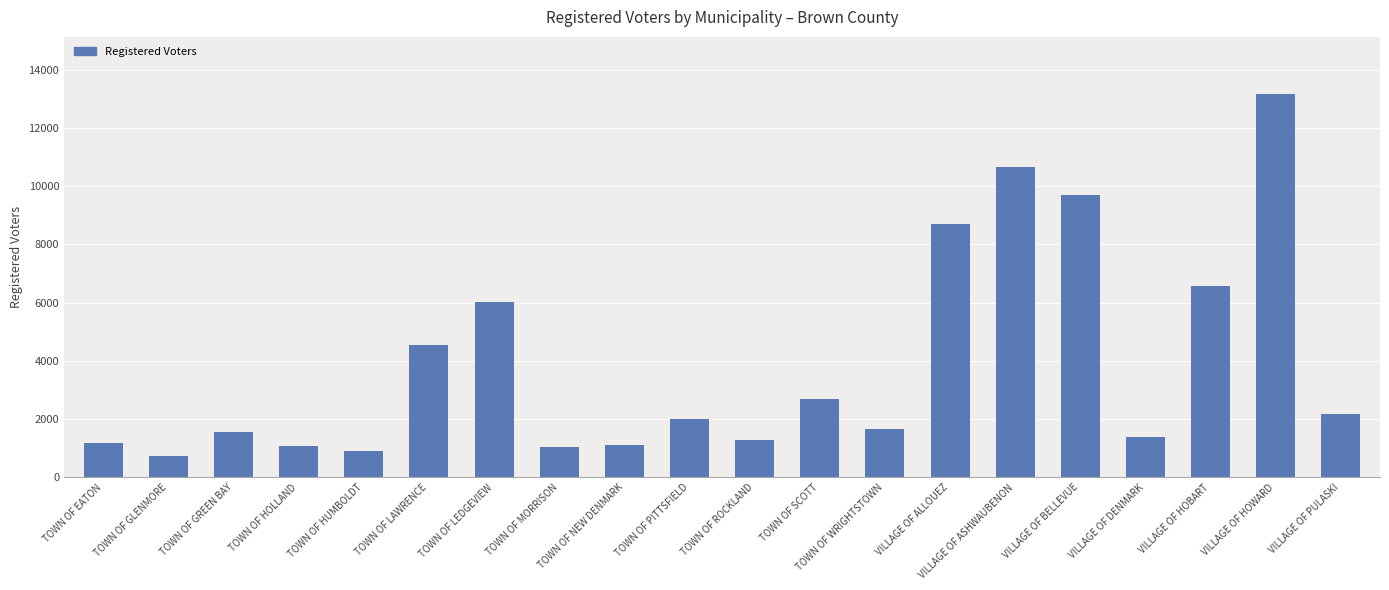

Which has a higher value, VILLAGE OF BELLEVUE or VILLAGE OF ASHWAUBENON?

VILLAGE OF ASHWAUBENON